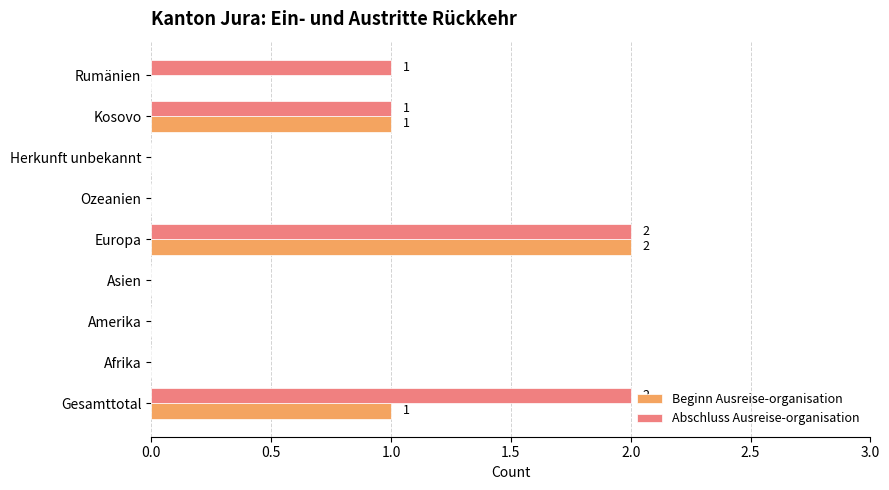

What is the total value across all series at Europa?

4